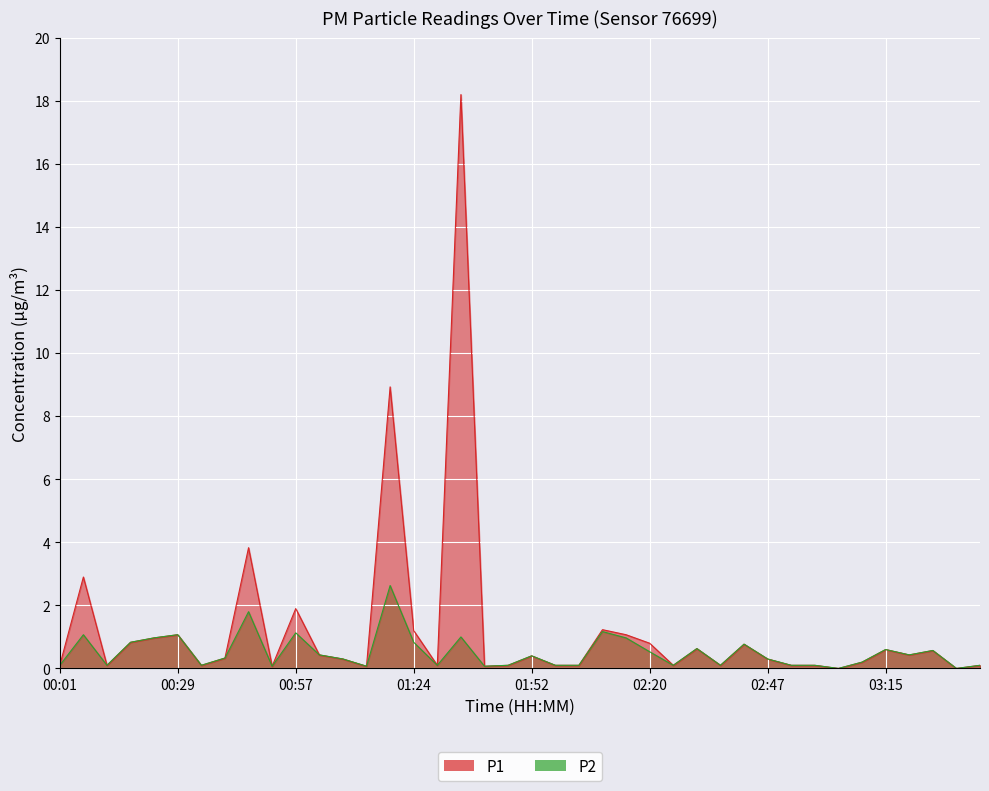

What is the difference between the maximum and minimum values in the P1 series?

18.2